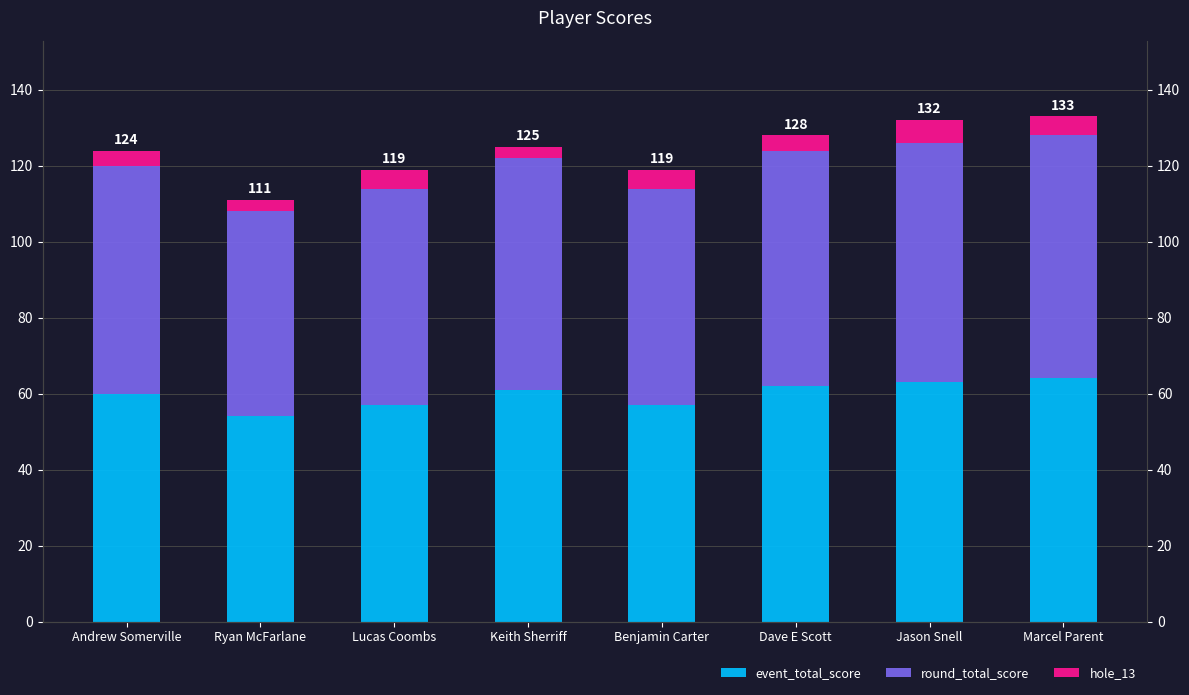

How many values in the event_total_score series are below 61?

4